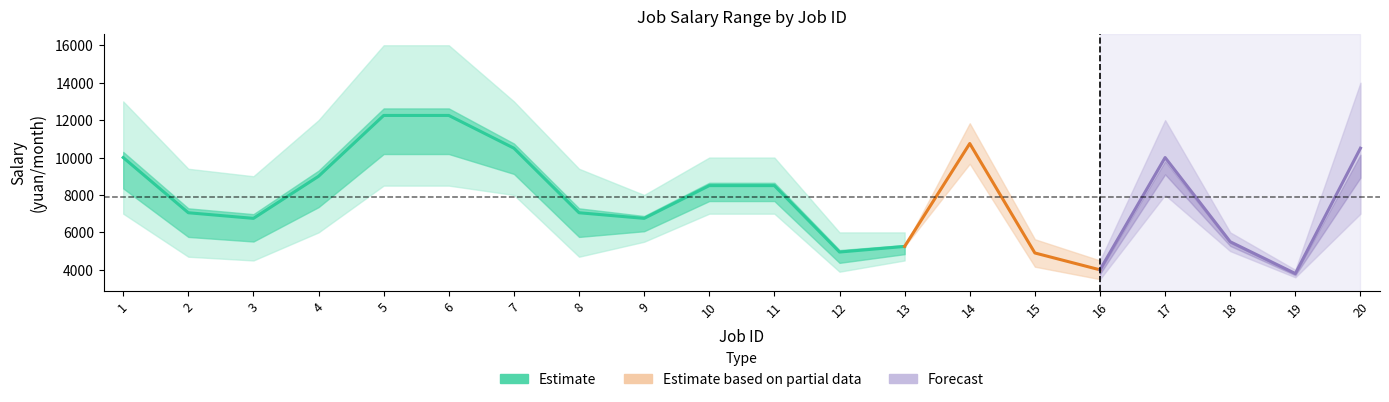

True or false: salary_from and salary_to cross at least once.

False